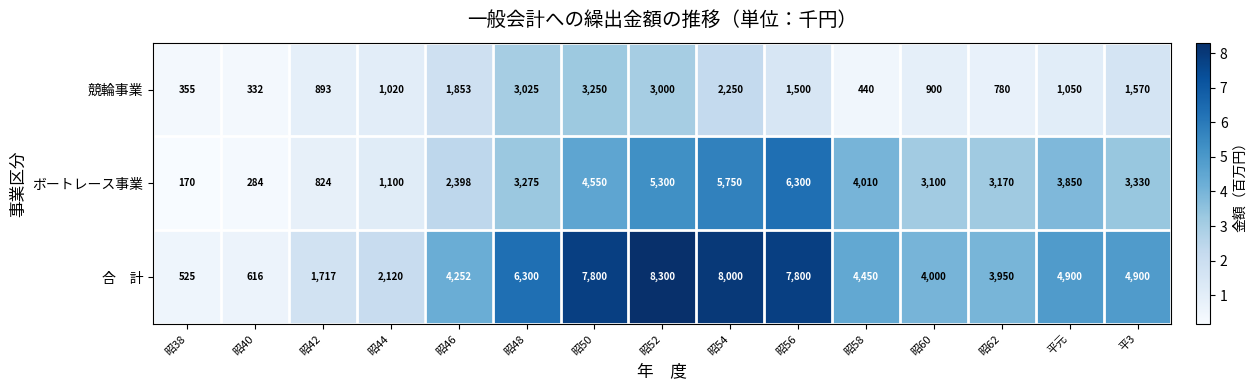

What is the difference between the highest and lowest values at 昭62?

3170